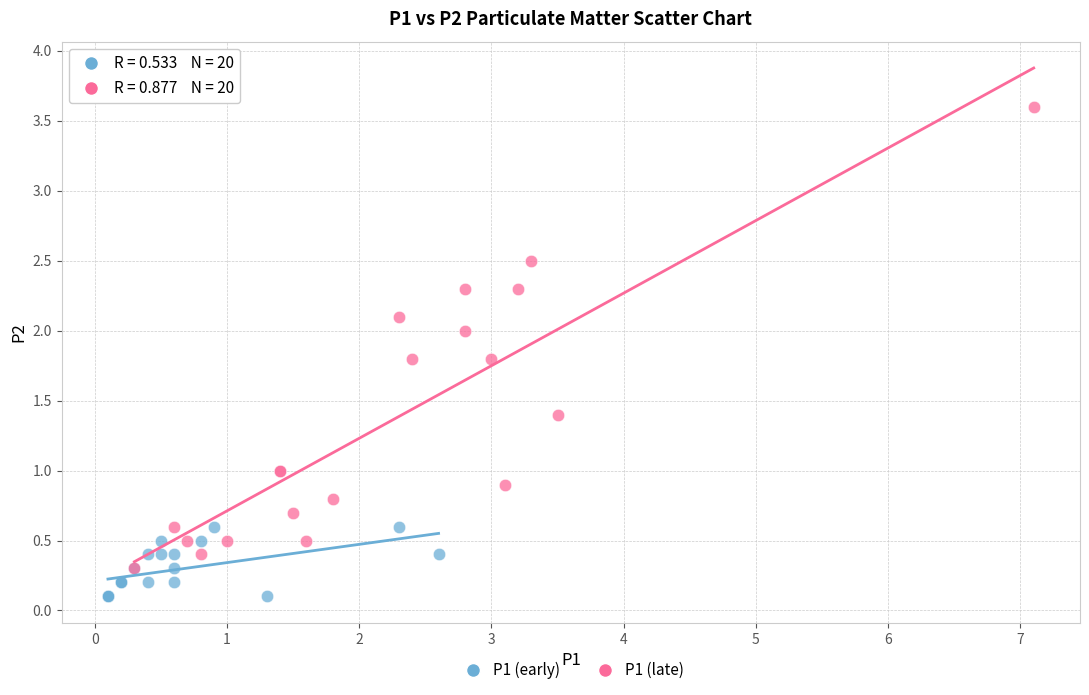

What are all the series names shown in the legend?

P1 (early), P1 (late)